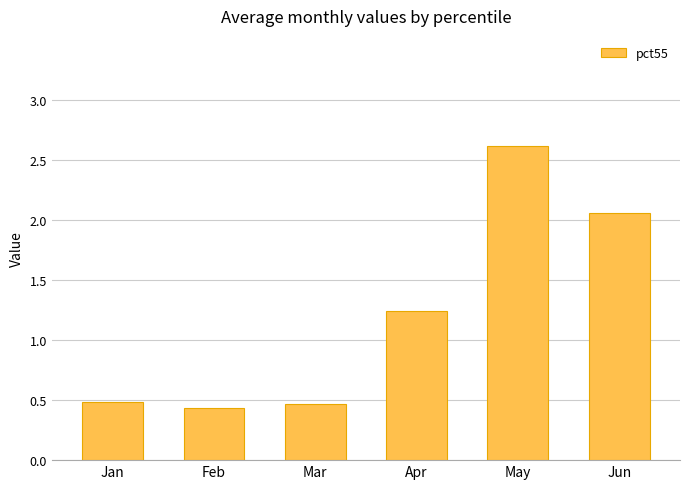

What value does the data have at May?

2.6